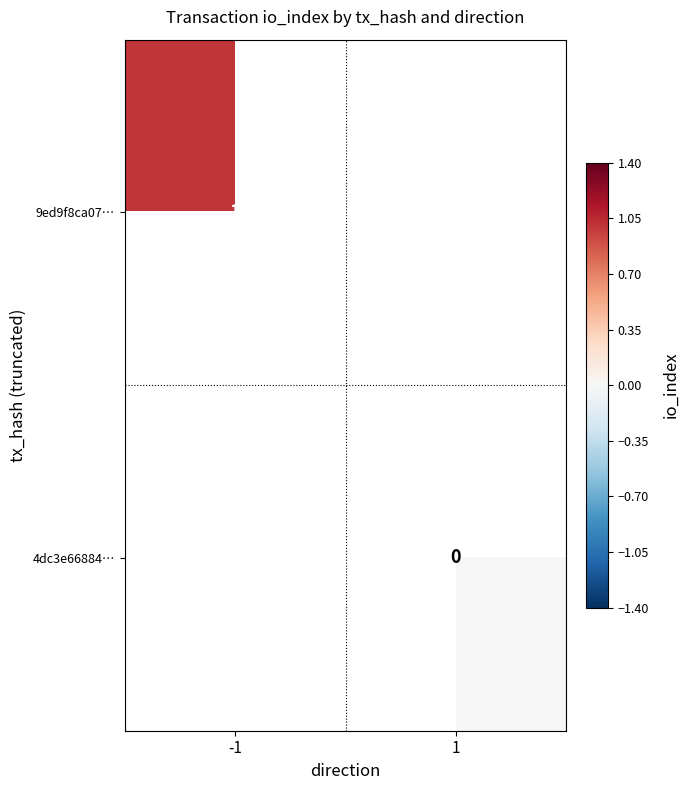

The 9ed9f8ca07… series shows 0 at -1. True or false?

False